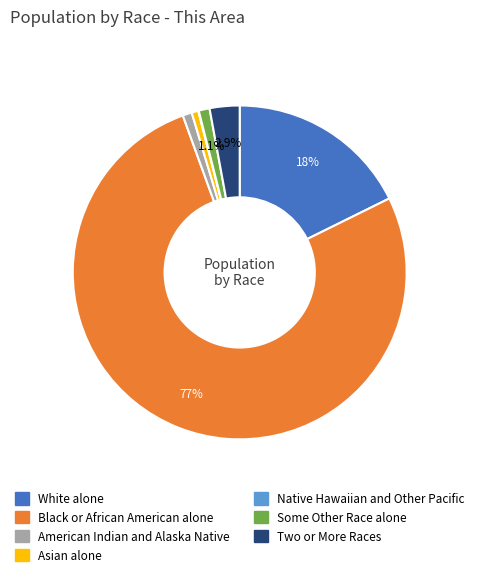

Which slice is the largest?

Black or African American alone